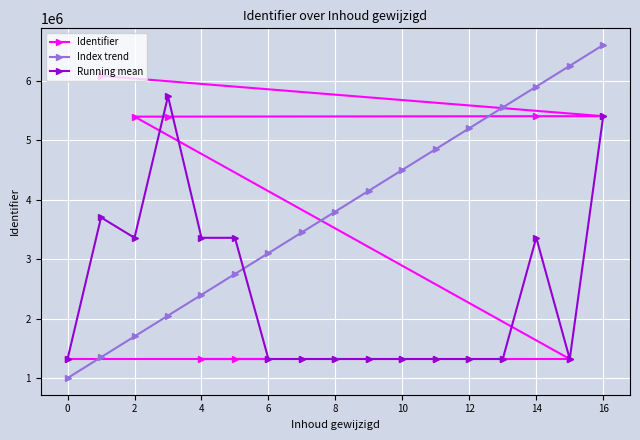

What is the sum of the Running mean values at 12 and 16?

6723344.0